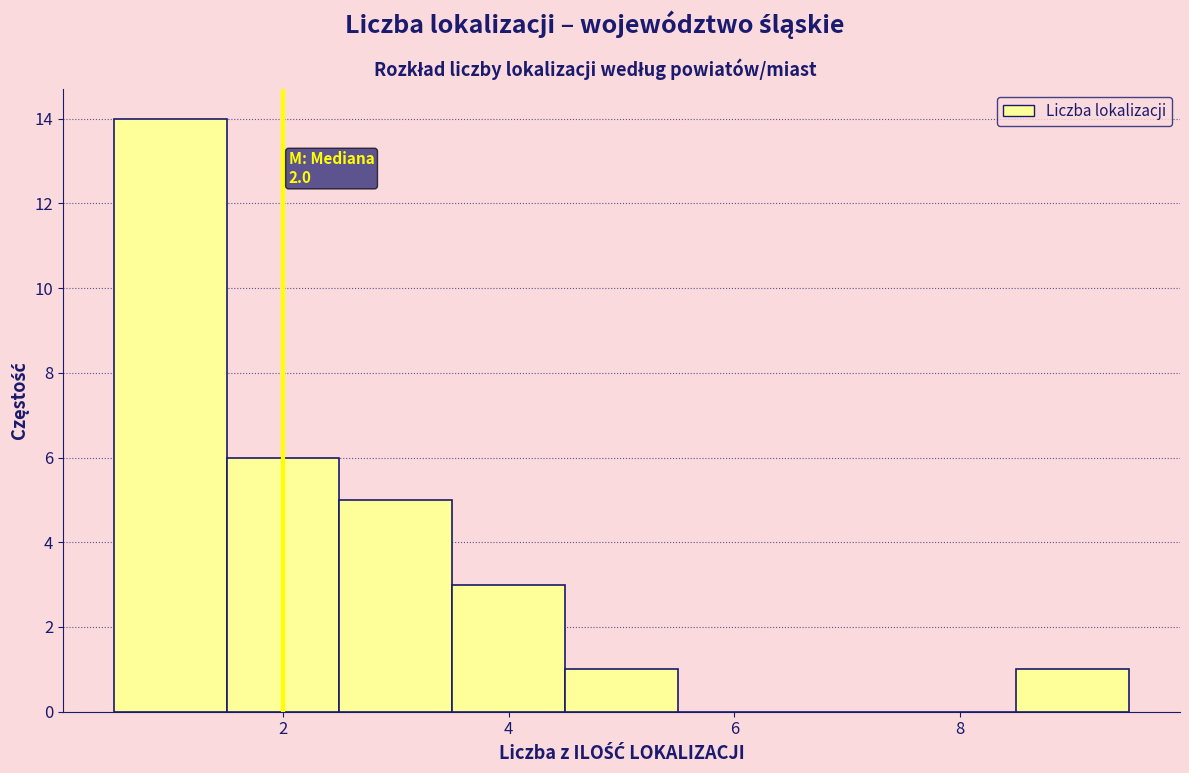

Over which range of the x-axis is the bar tallest?

0.5 to 1.5